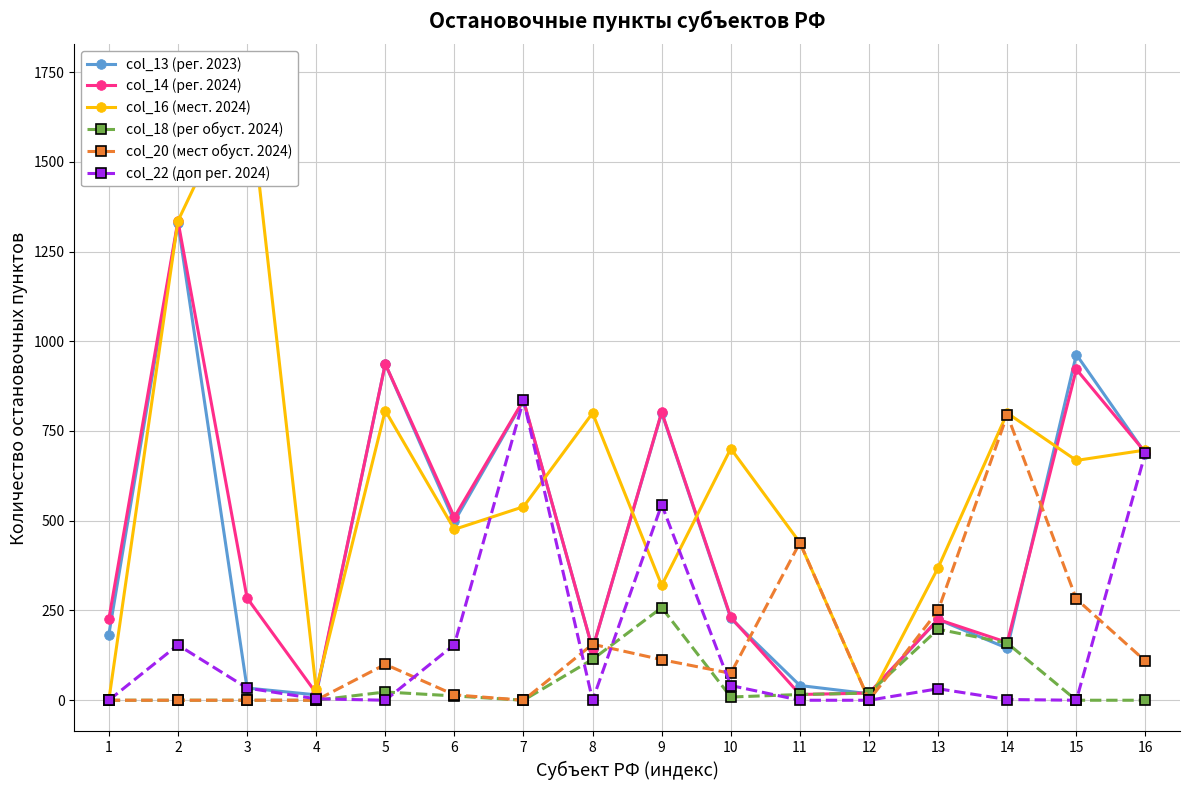

What is the difference between the second highest and second lowest values in the col_14 (рег. 2024) series?

917